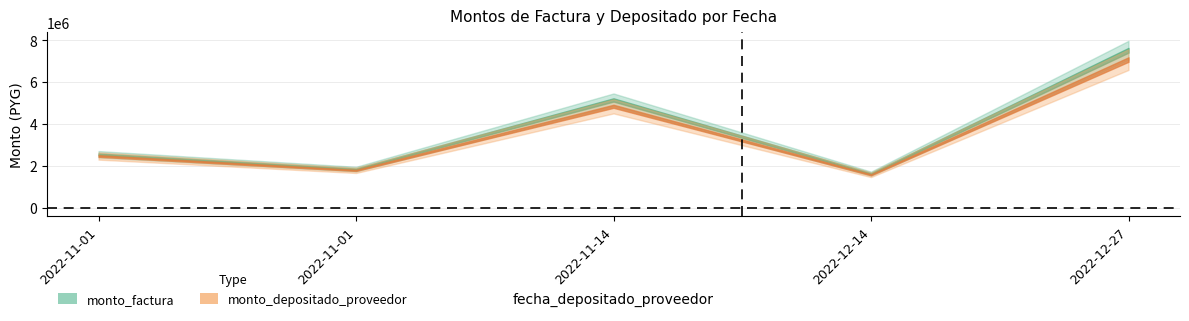

Where is monto_factura nearest to the value 4581000?

2022-11-14